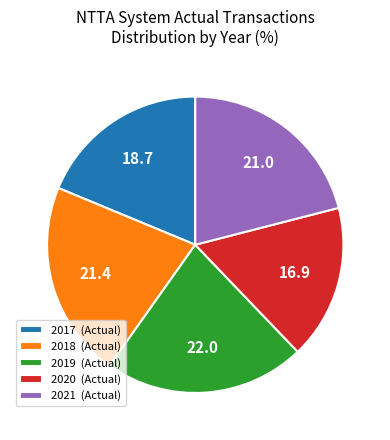

Combined, do 2019 and 2020 account for over 50%?

No